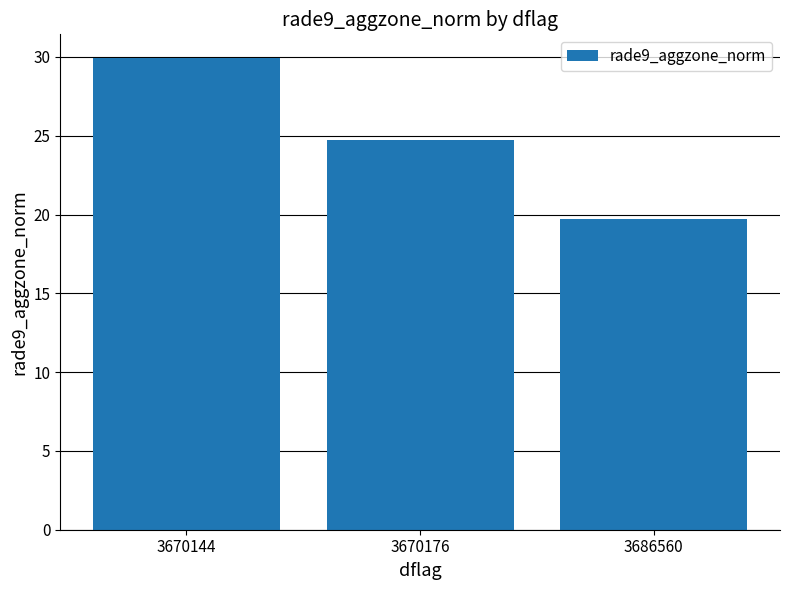

What is the minimum value shown in the chart?

19.7